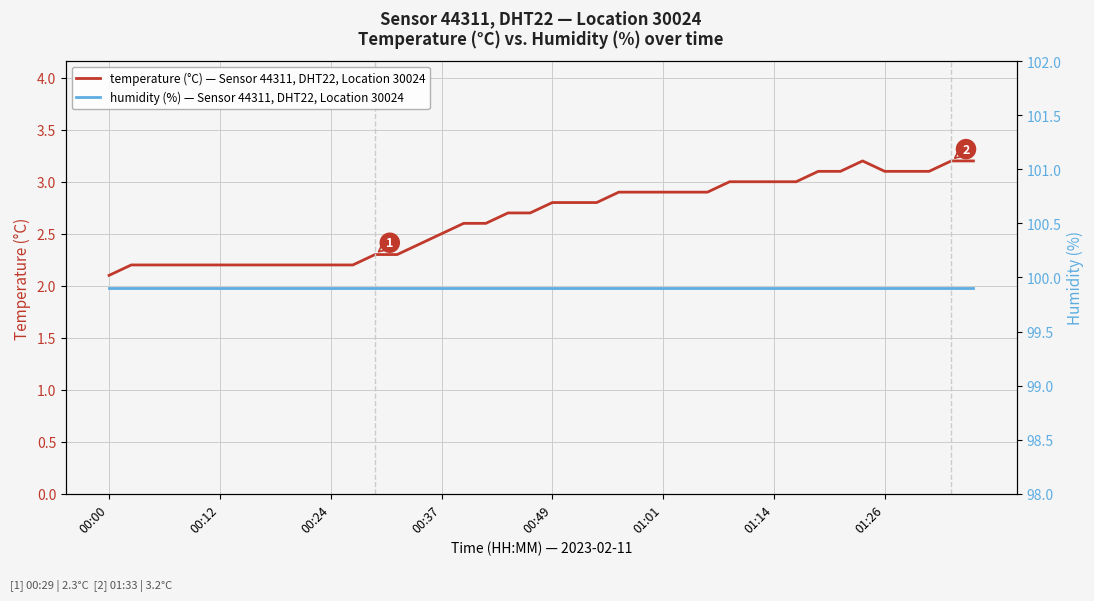

Reading left to right, list all the values displayed in this chart.

temperature (°C) — Sensor 44311, DHT22, Location 30024: 2.1	2.2	2.2	2.2	2.2	2.2	2.2	2.2	2.2	2.2	2.2	2.2	2.3	2.3	2.4	2.5	2.6	2.6	2.7	2.7	2.8	2.8	2.8	2.9	2.9	2.9	2.9	2.9	3.0	3.0	3.0	3.0	3.1	3.1	3.2	3.1	3.1	3.1	3.2	3.2
humidity (%) — Sensor 44311, DHT22, Location 30024: 99.9	99.9	99.9	99.9	99.9	99.9	99.9	99.9	99.9	99.9	99.9	99.9	99.9	99.9	99.9	99.9	99.9	99.9	99.9	99.9	99.9	99.9	99.9	99.9	99.9	99.9	99.9	99.9	99.9	99.9	99.9	99.9	99.9	99.9	99.9	99.9	99.9	99.9	99.9	99.9